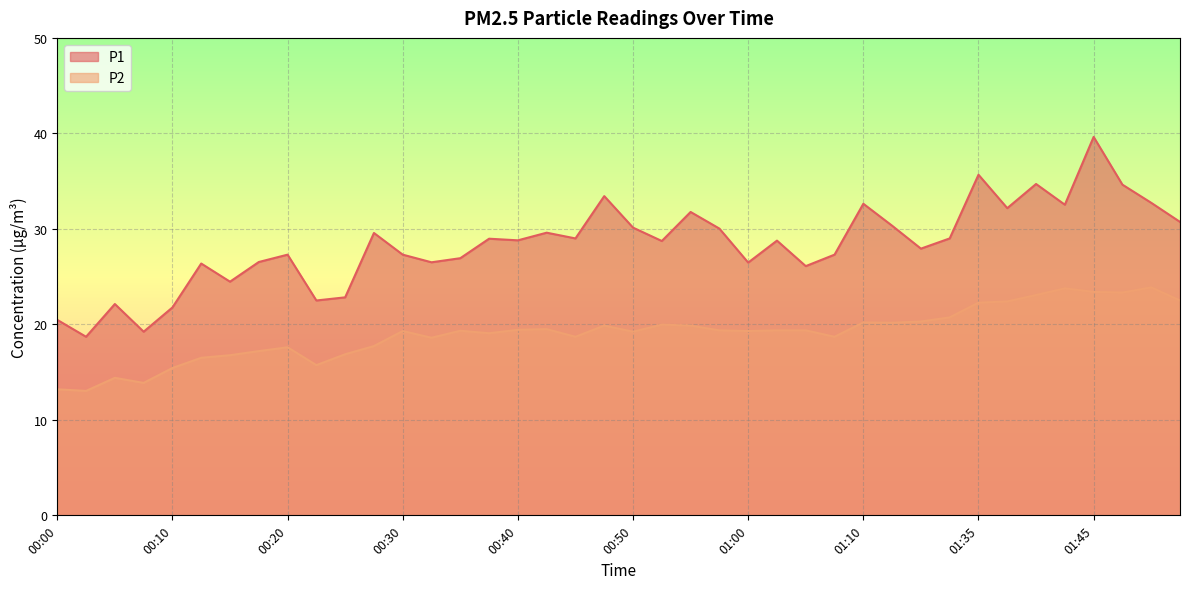

What is the difference between the highest and lowest values at 01:50?

8.9